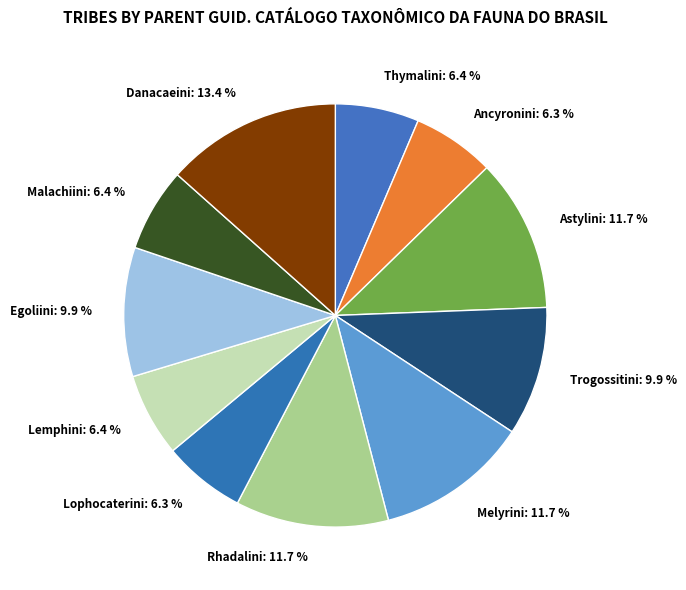

To the nearest percent, what percentage of the pie is Lophocaterini?

6%